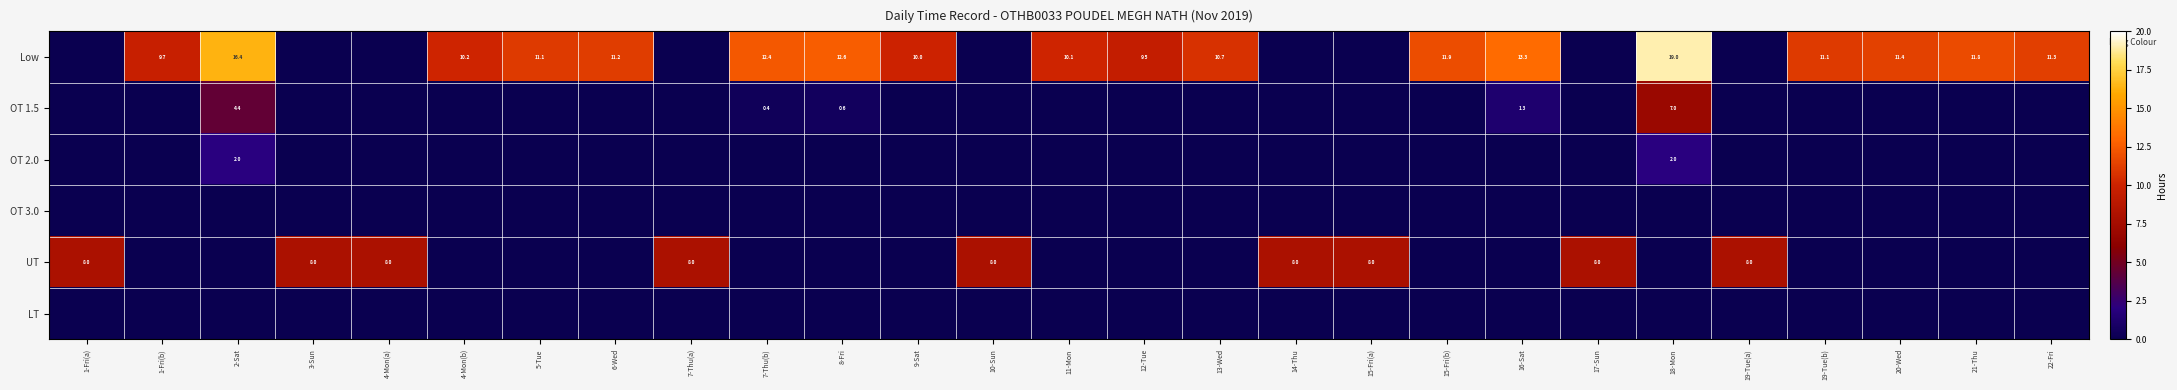

Between 7-Thu(b) and 22-Fri, which is larger?

7-Thu(b)